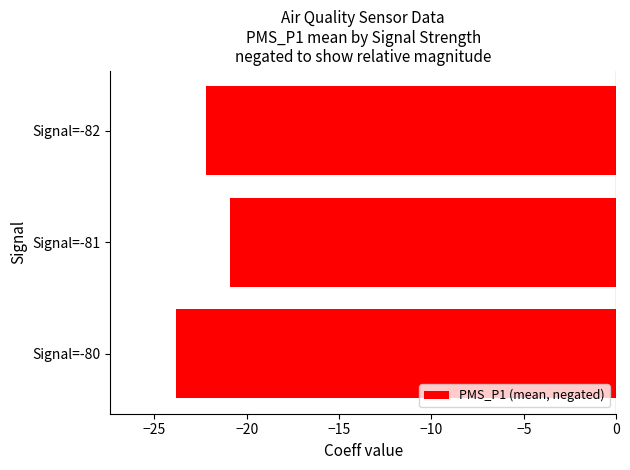

True or false: the data shows -8.3 at Signal=-82.

False